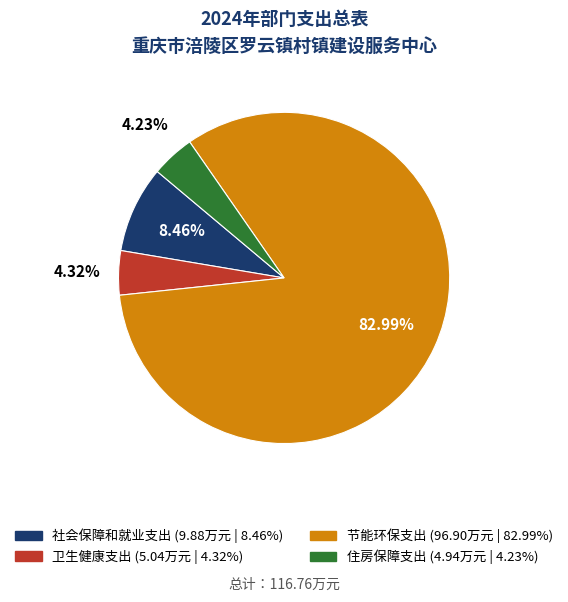

How many slices are in this pie chart?

4